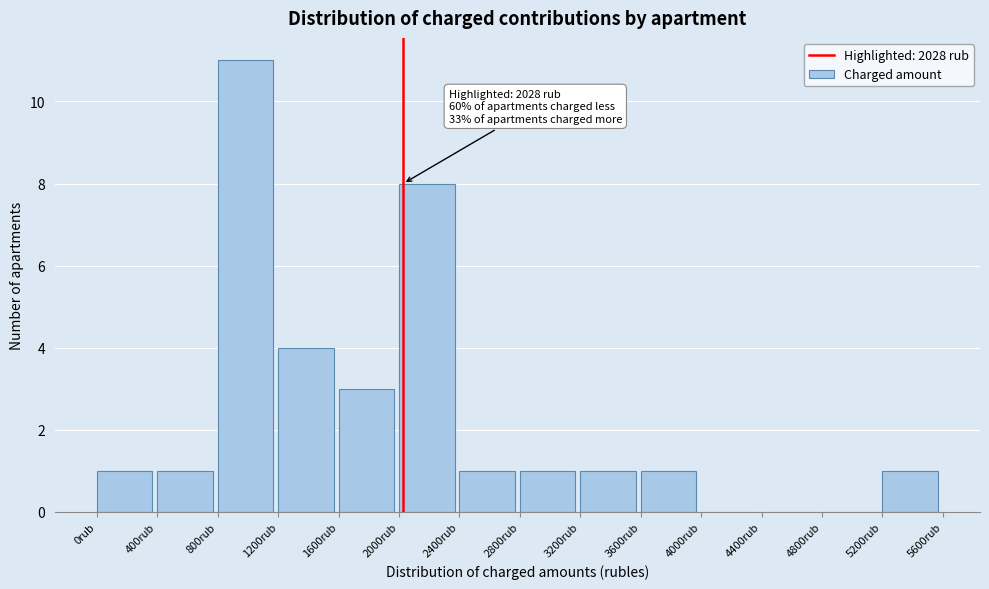

Which range on the x-axis has the tallest bar?

800 to 1200